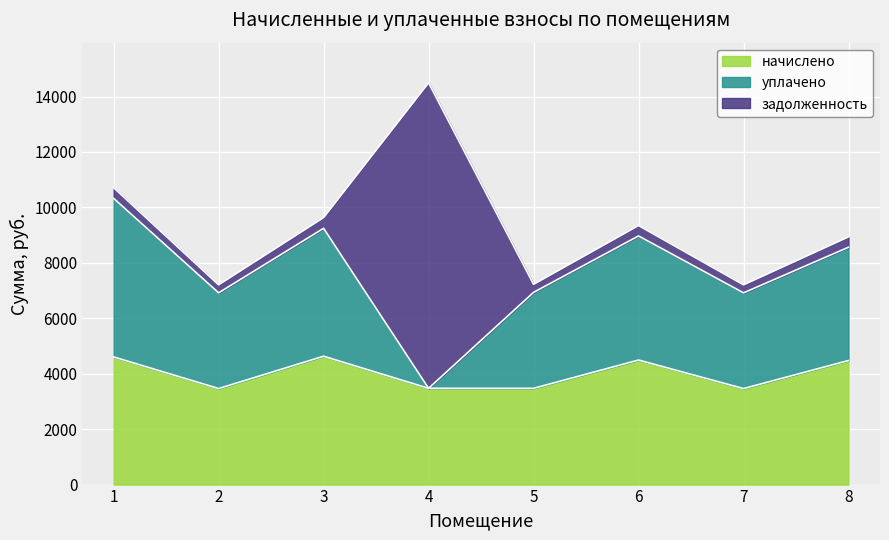

The value of начислено at 4 is 969.9. True or false?

False